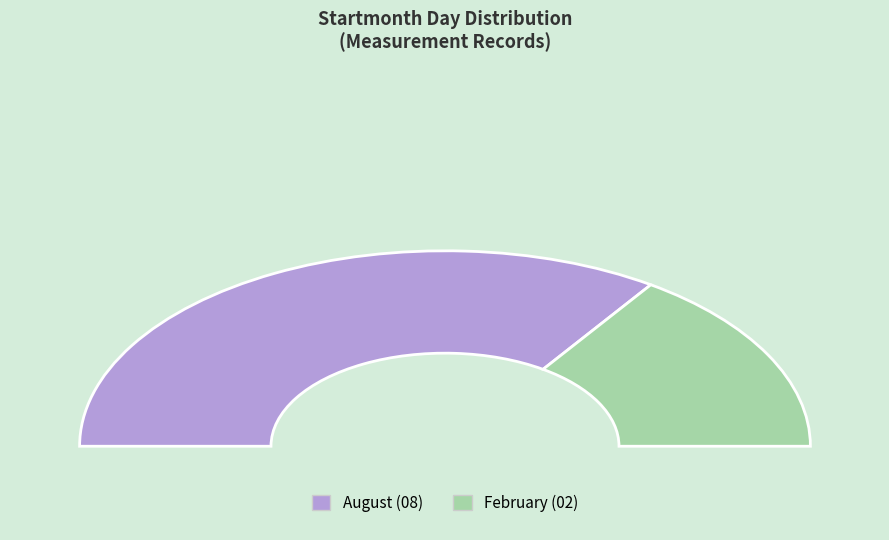

How many segments does this pie chart have?

2